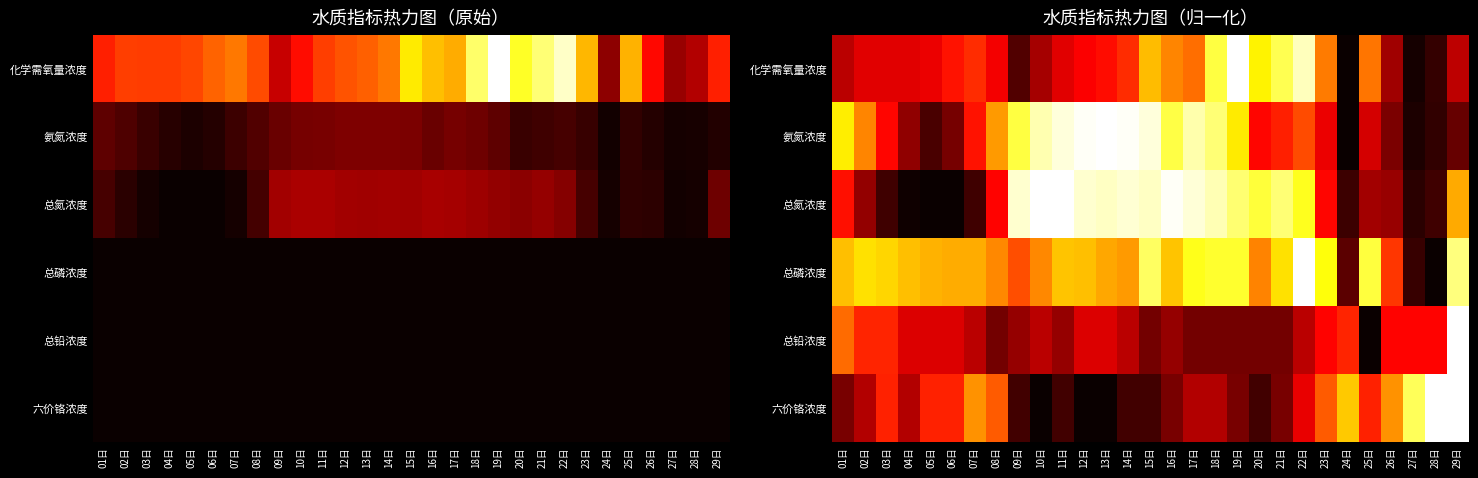

Which category has the highest value in the 总磷浓度 series?

22日